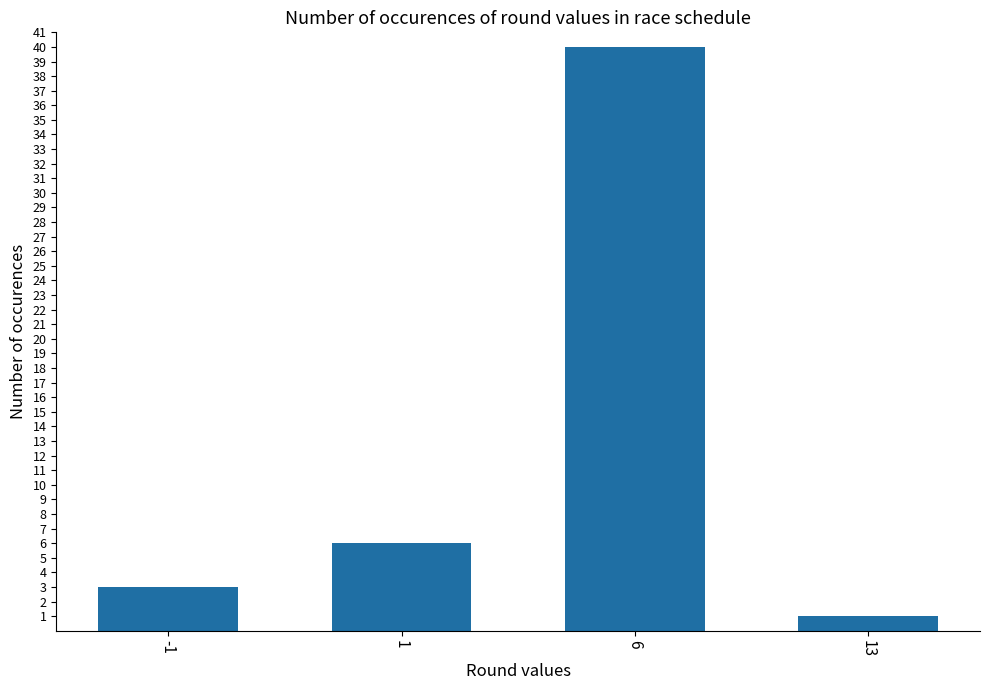

How many data points does each series have?

4